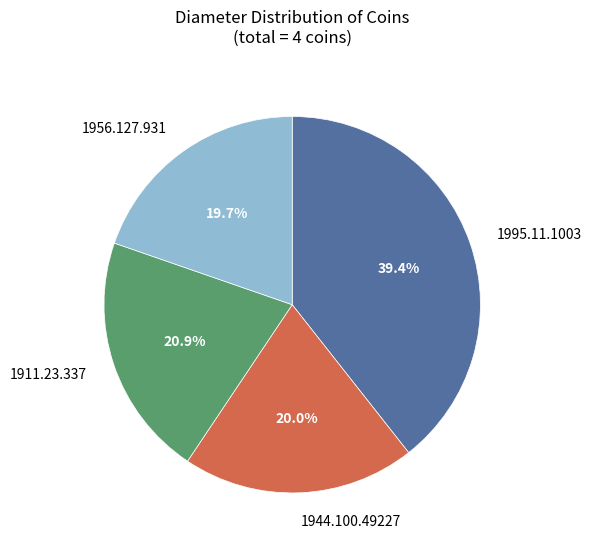

Between 1911.23.337 and 1944.100.49227, which is larger?

1911.23.337